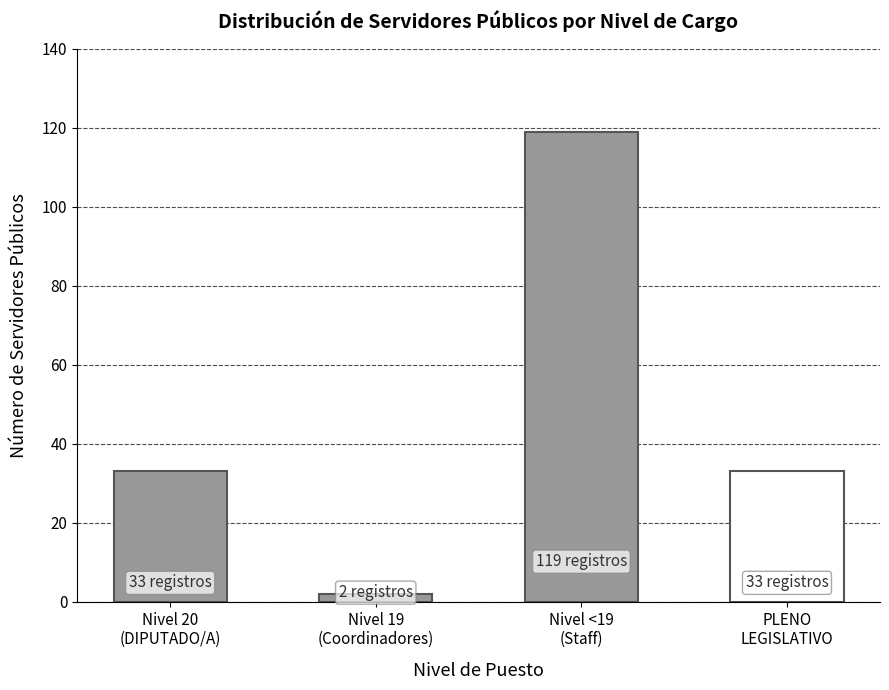

What is the difference between the maximum and minimum values in the Cargo Level 19 (Coordinadores) series?

2